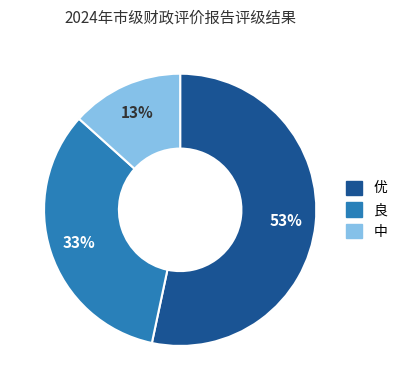

To the nearest percent, what is the difference between the largest and smallest slice percentages?

40%